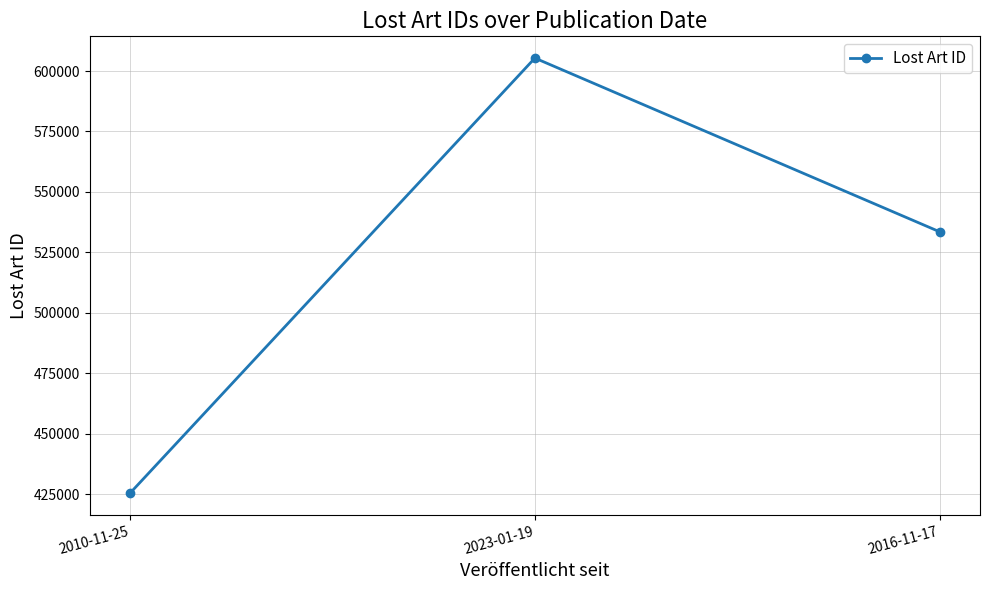

What is the sum of the values at 2016-11-17 and 2023-01-19?

1138906.5